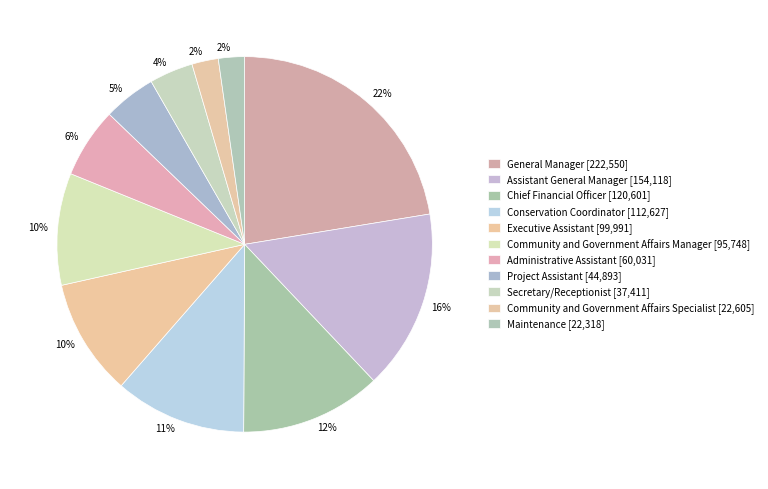

Does Assistant General Manager account for over 50% of the chart?

No